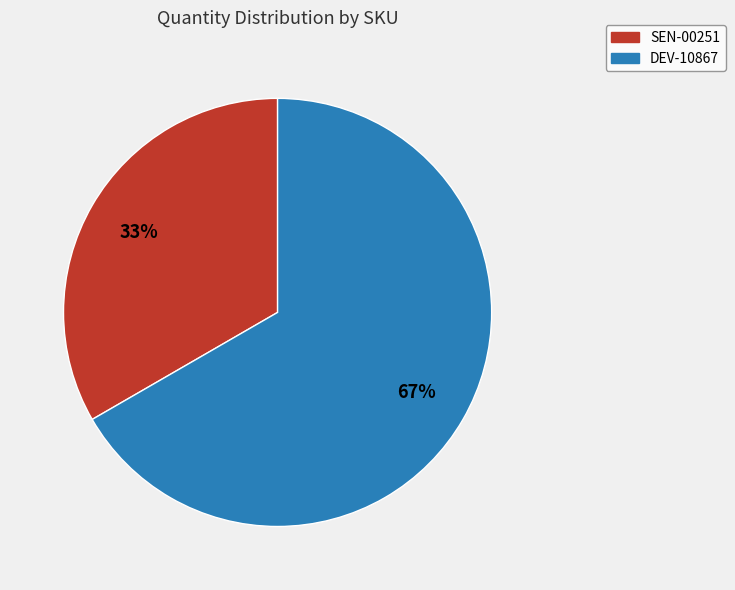

Does SEN-00251 account for over 50% of the chart?

No